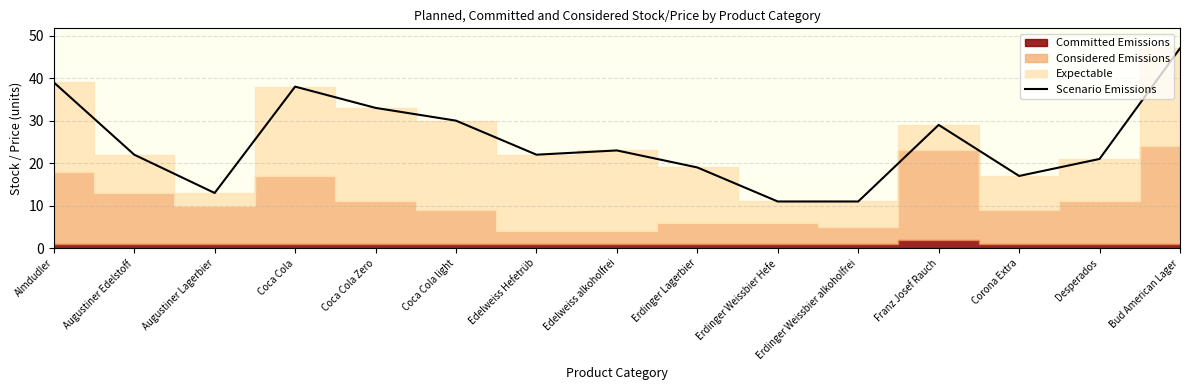

Which category has the highest value across all series?

Bud American Lager